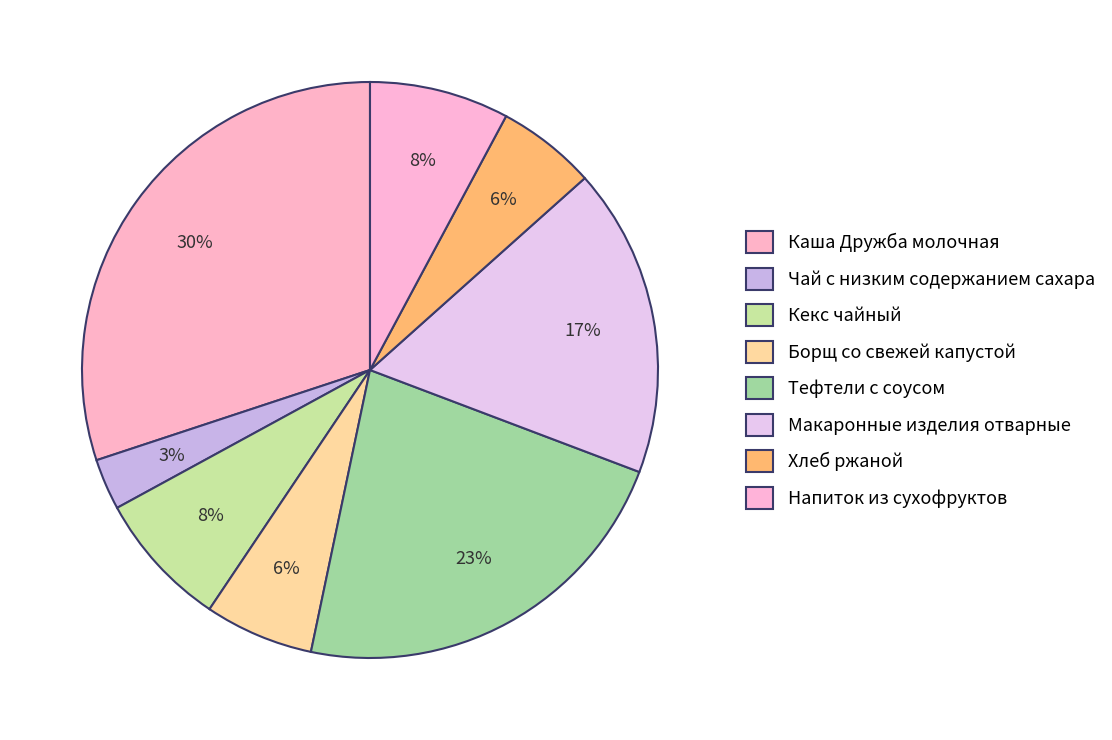

Is it true that Макаронные изделия отварные is 17% of the pie?

True